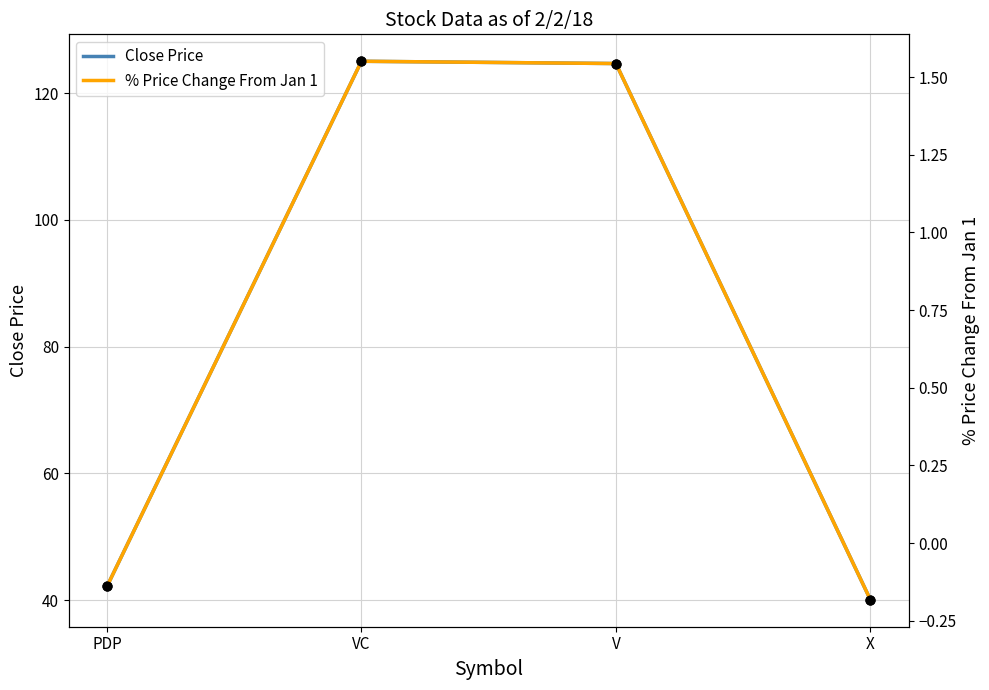

Which series reaches the minimum Y coordinate?

% Price Change From Jan 1